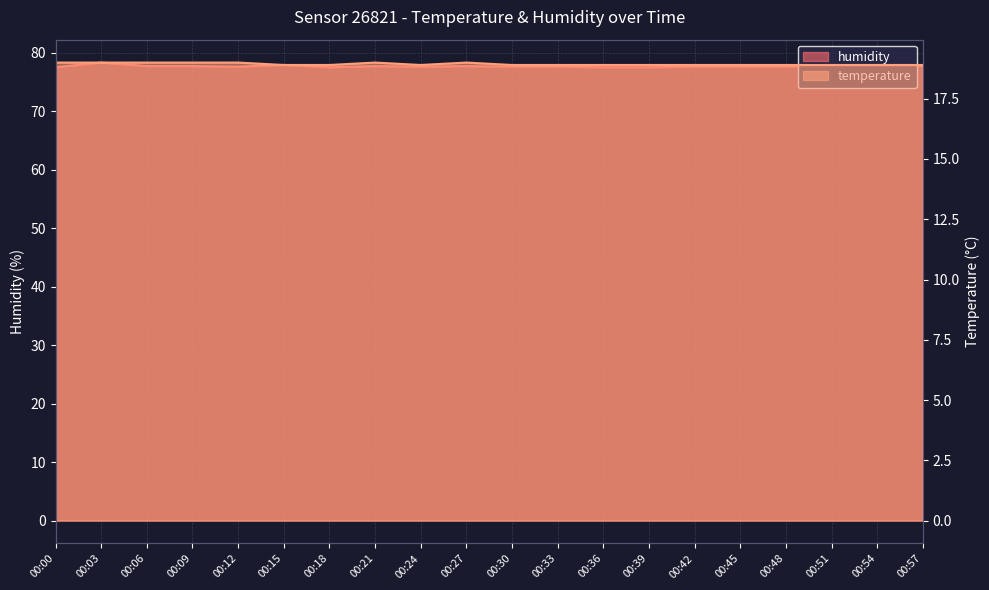

How many series are shown in this chart?

2